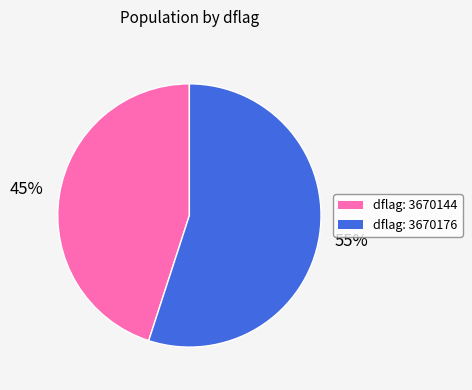

What percentage is the dflag: 3670176 slice, to the nearest percent?

55%